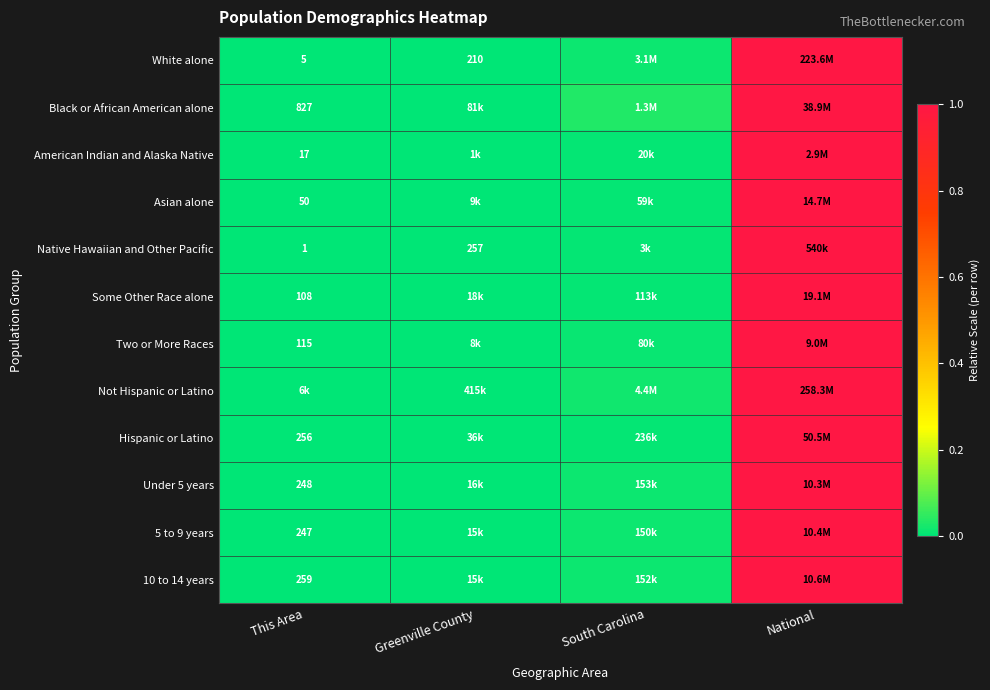

At how many categories does at least one series exceed 0?

4